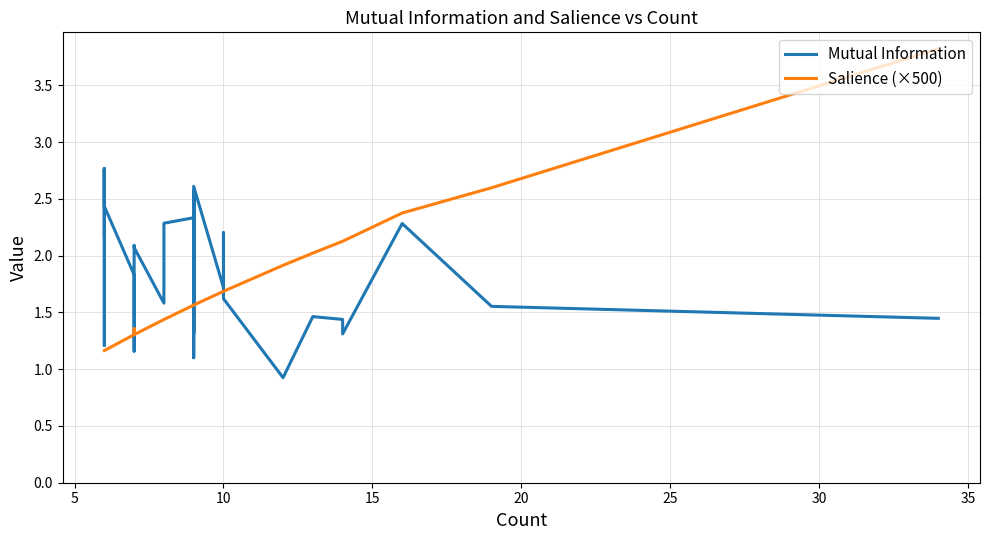

How many categories are shown in the chart?

40